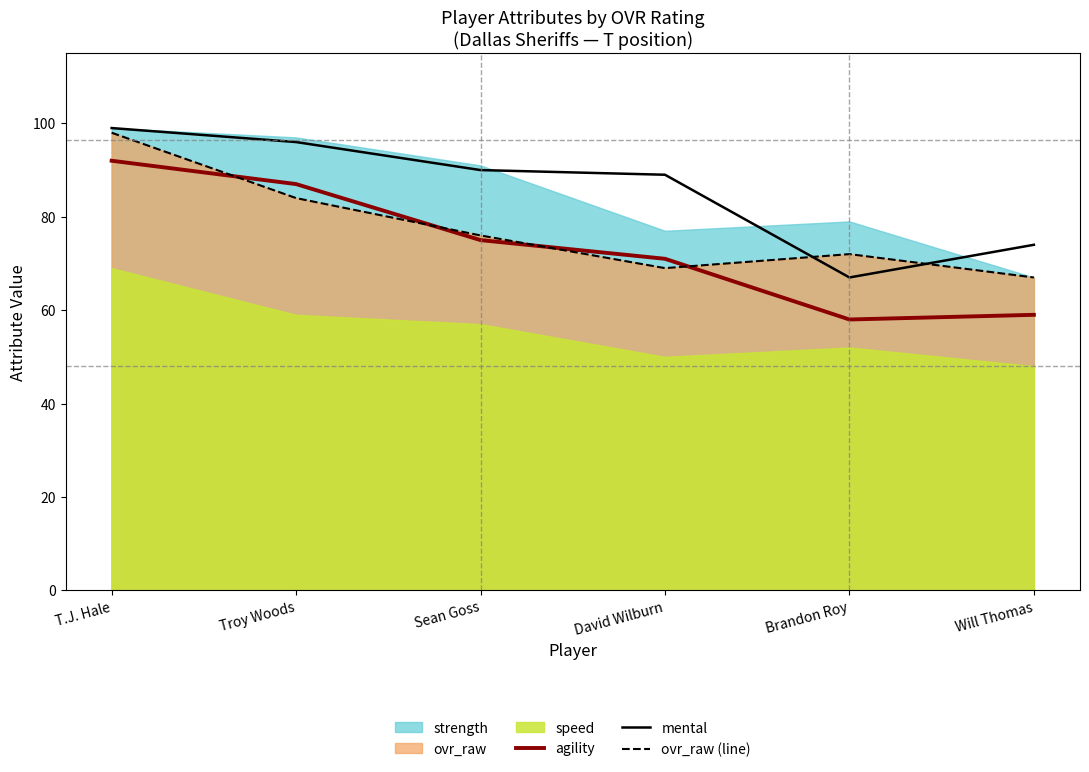

At which label is mental closest to 83?

David Wilburn